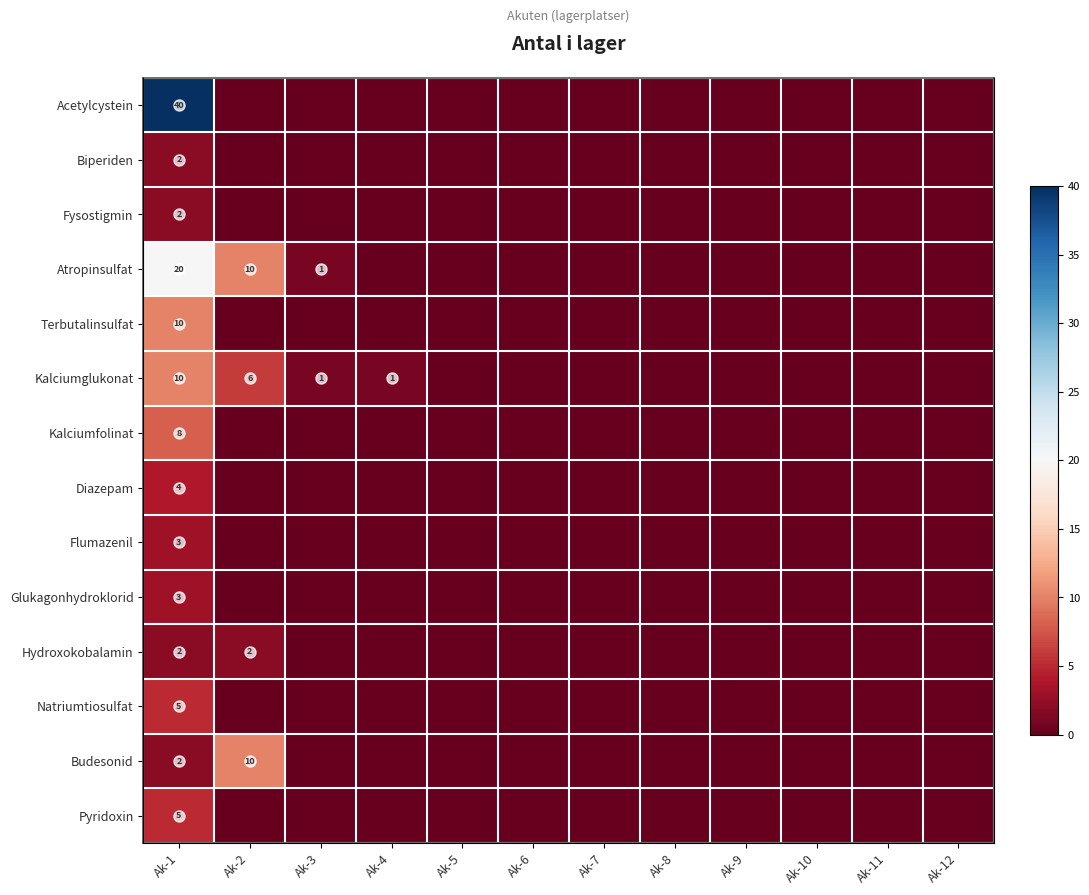

The value of Acetylcystein at Ak-11 is -0.2. True or false?

False